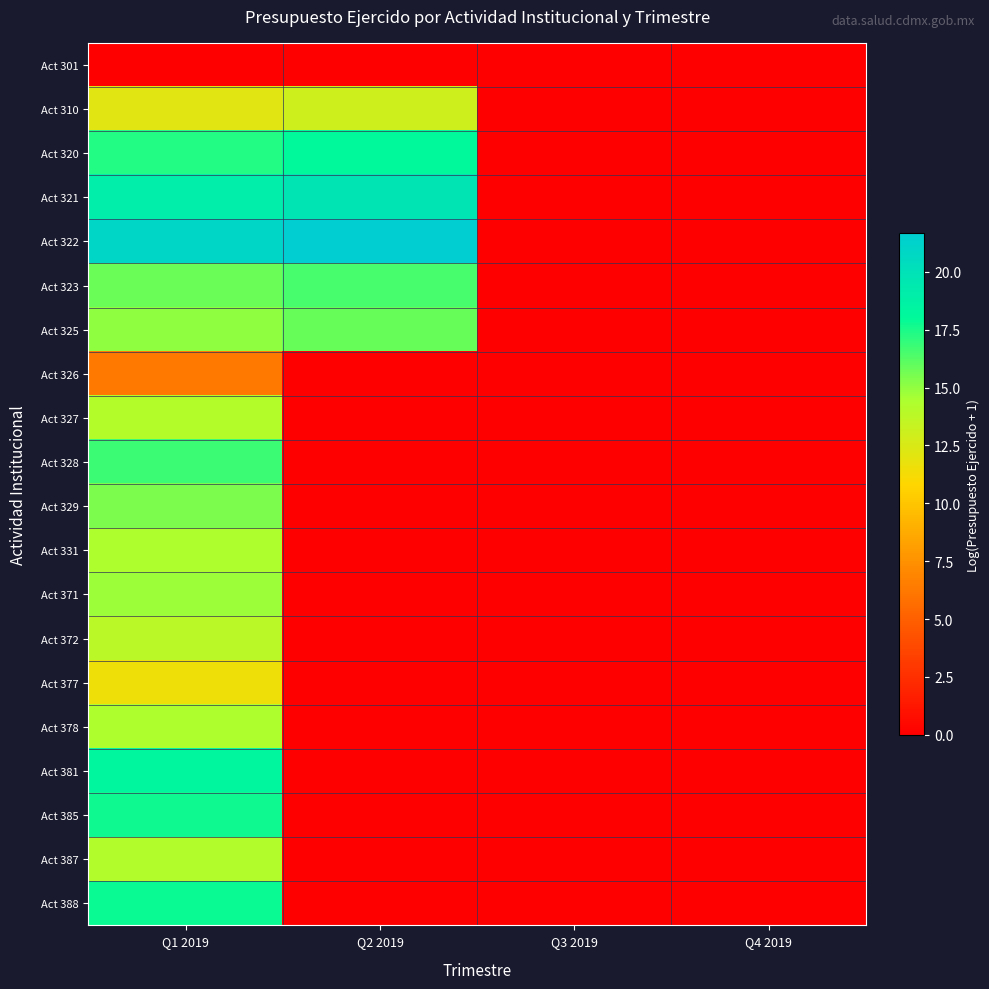

At which category is the sum across all series the highest?

Q1 2019